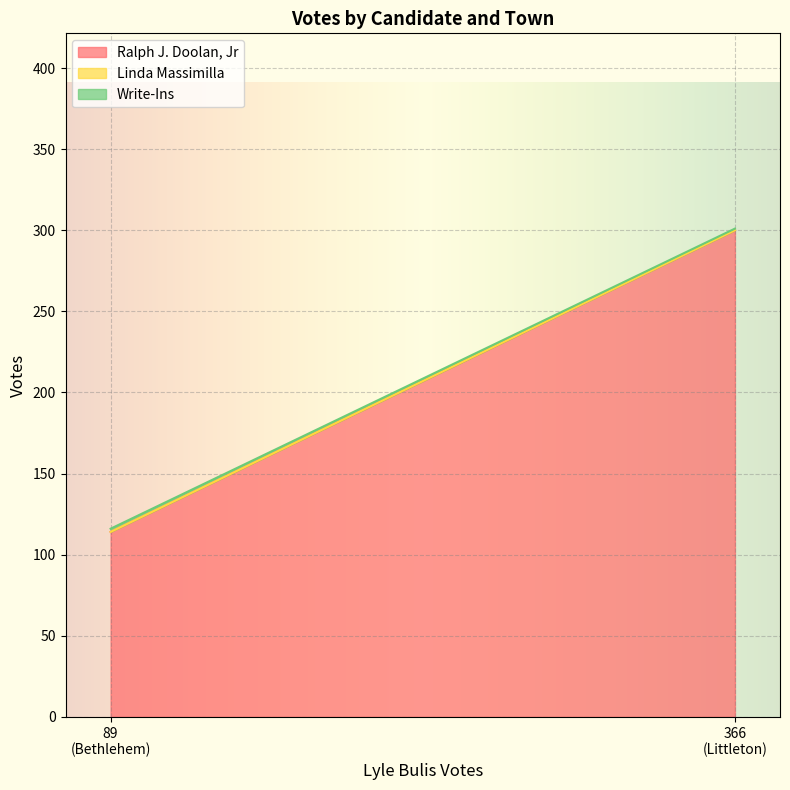

At which category is the sum across all series the highest?

366
(Littleton)